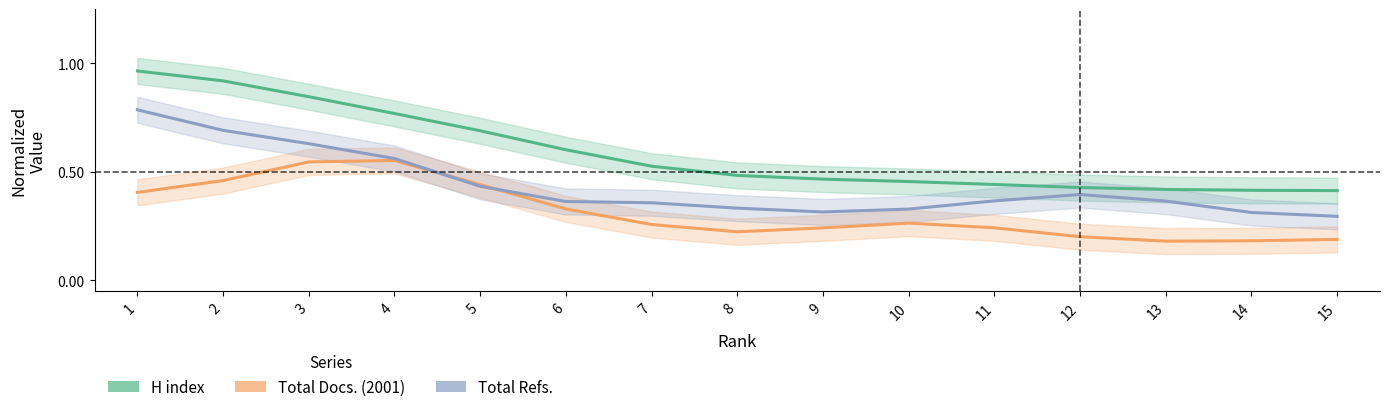

True or false: H index and Total Refs. cross at least once.

False